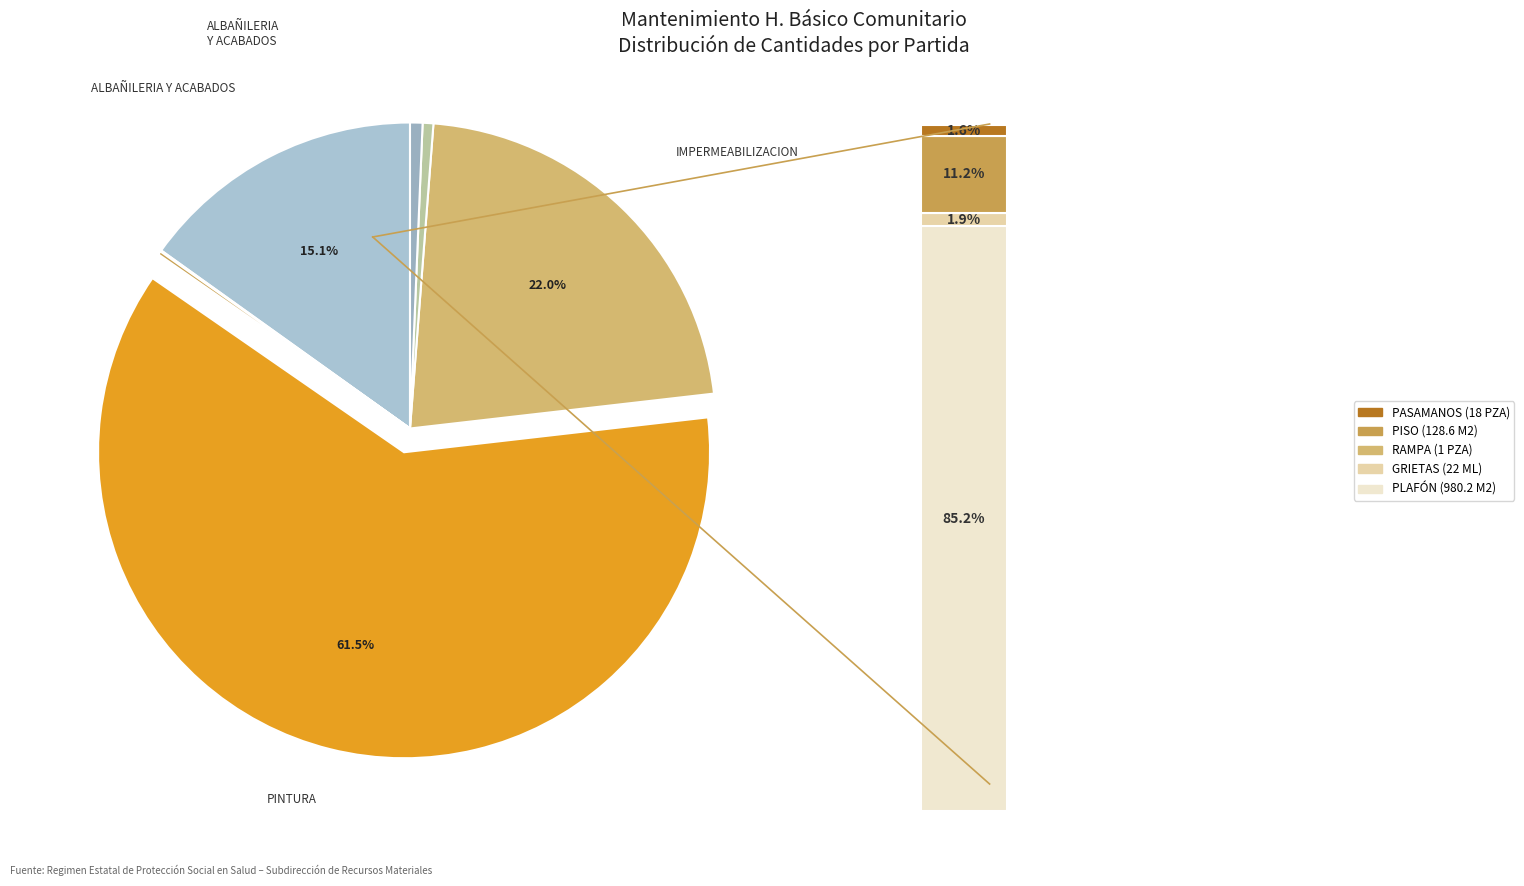

To the nearest percent, what is the difference between the largest and smallest slice percentages?

61%